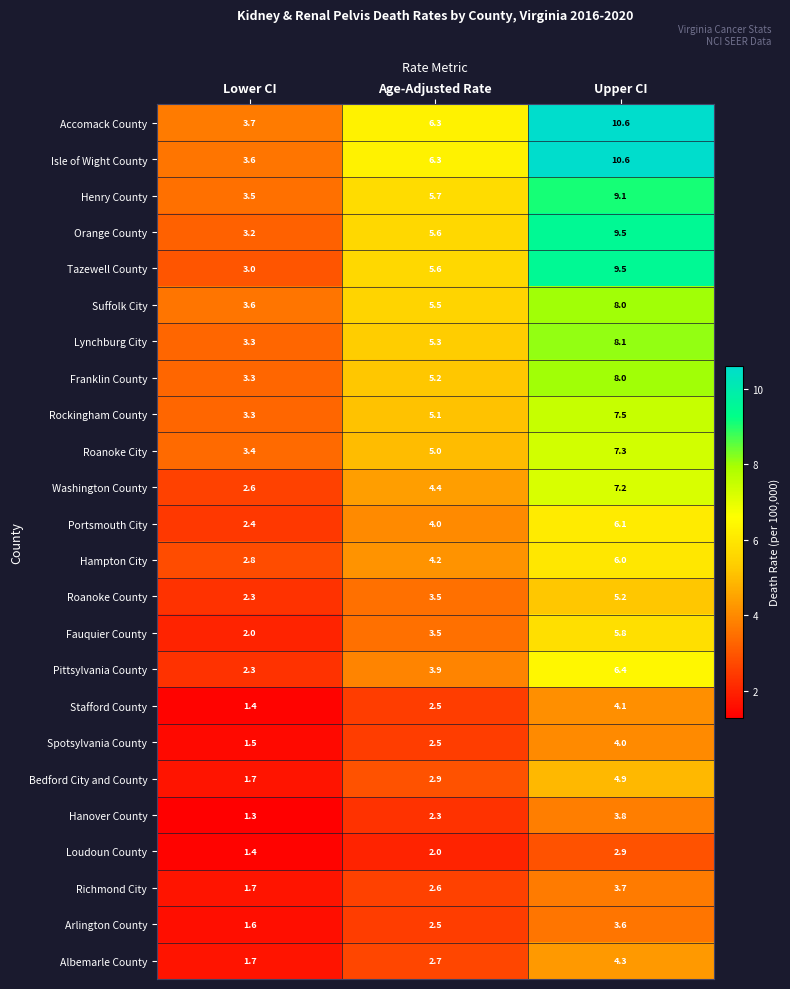

Between Lower CI and Age-Adjusted Rate, which series saw the biggest shift?

Isle of Wight County